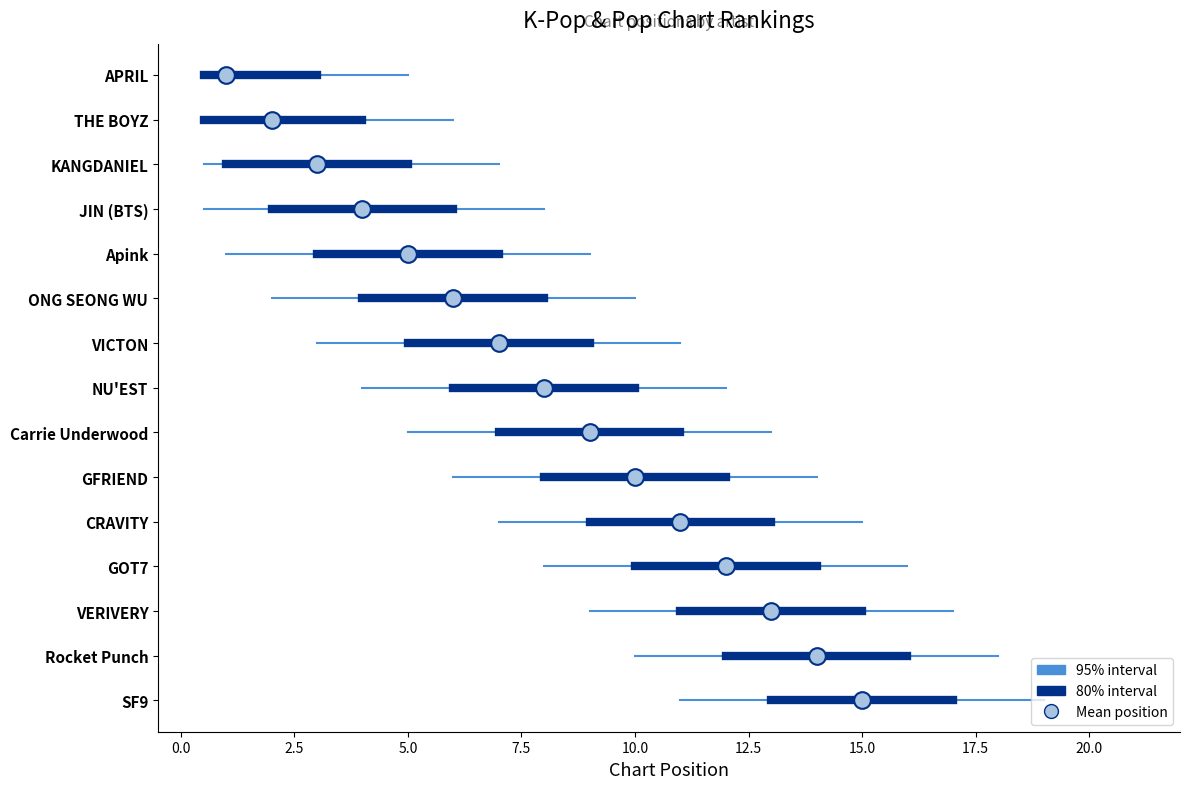

Rank the categories by value from lowest to highest.

APRIL, THE BOYZ, KANGDANIEL, JIN (BTS), Apink, ONG SEONG WU, VICTON, NU'EST, Carrie Underwood, GFRIEND, CRAVITY, GOT7, VERIVERY, Rocket Punch, SF9